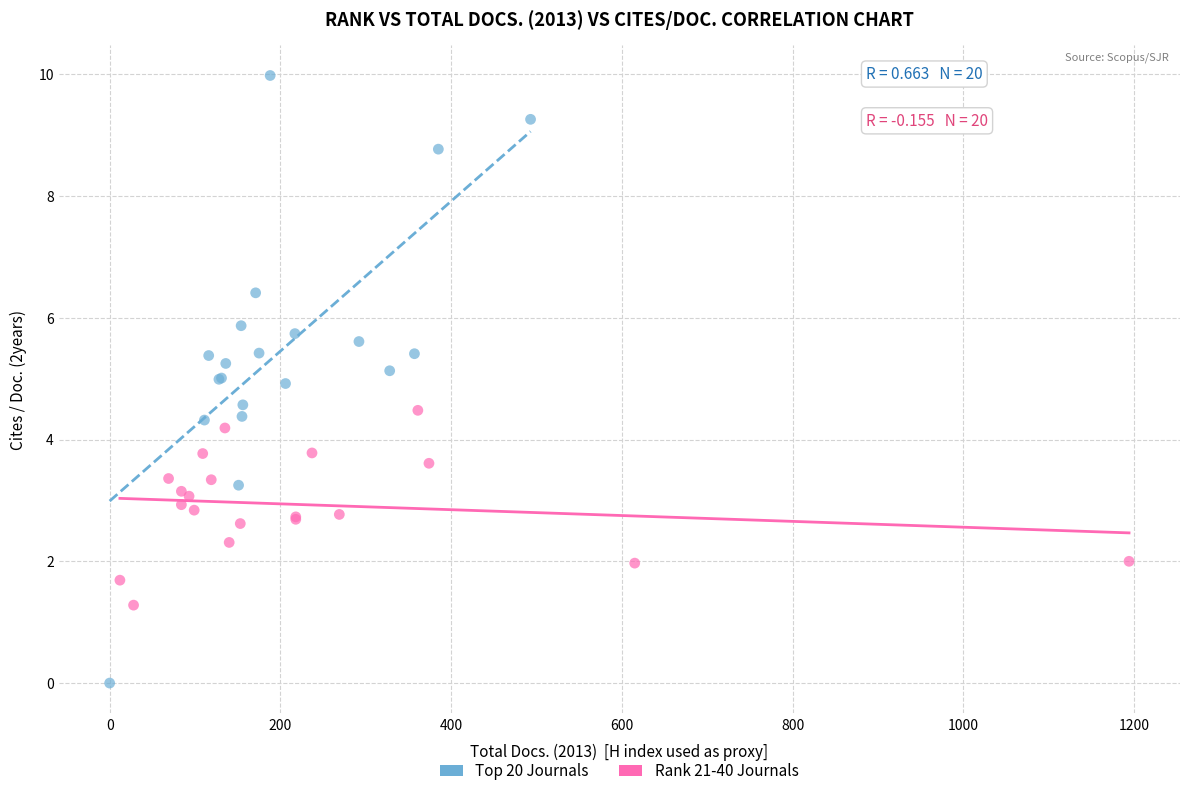

Which series reaches the minimum Y coordinate?

Top 20 Journals